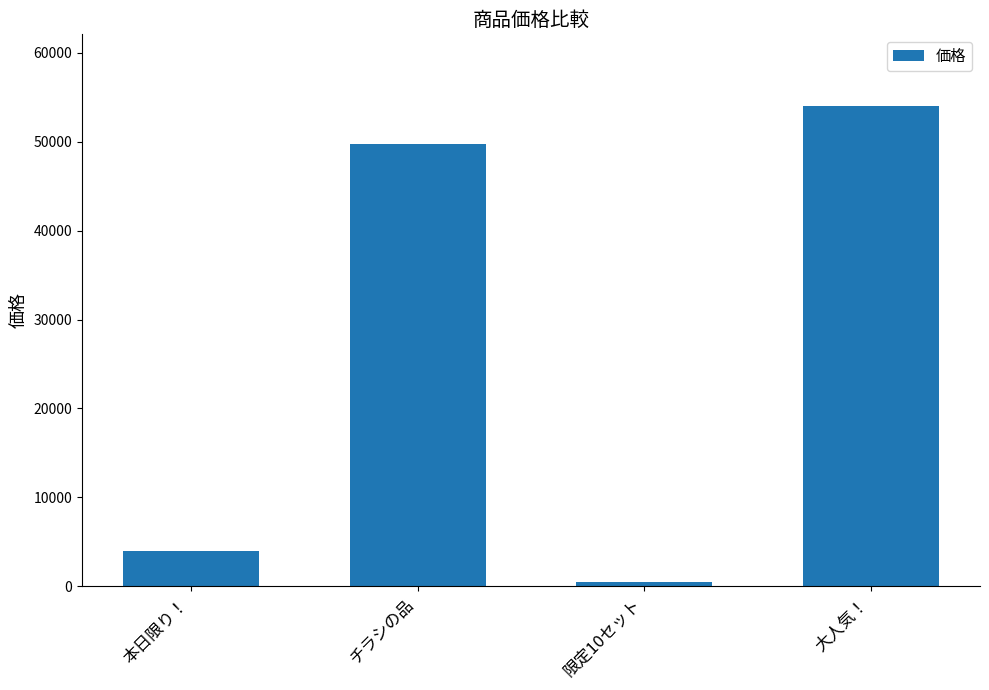

What is the ratio of the value at 本日限り！ to the value at チラシの品?

0.1